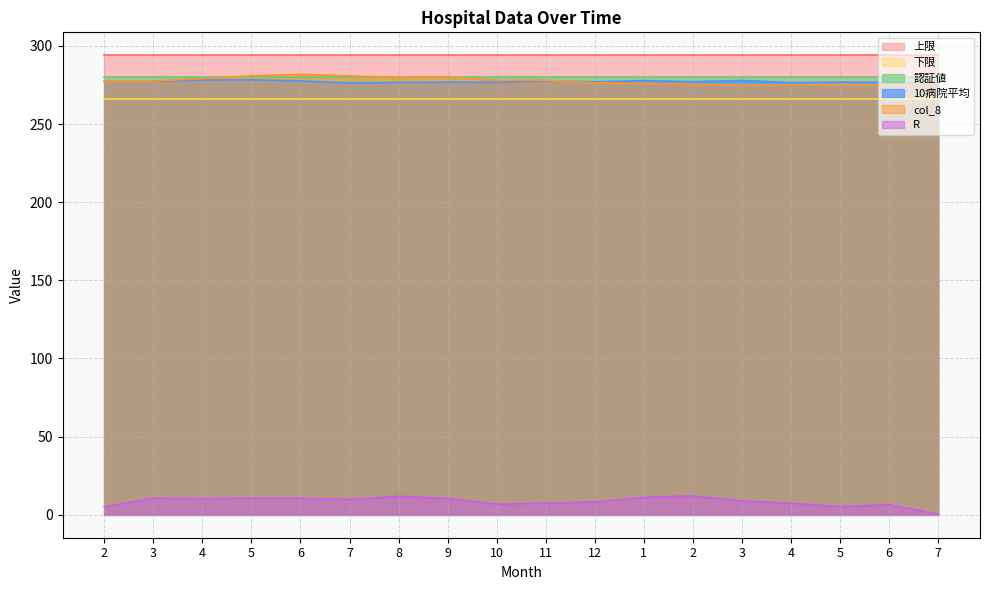

Which series changed the most between 4 and 9?

10病院平均